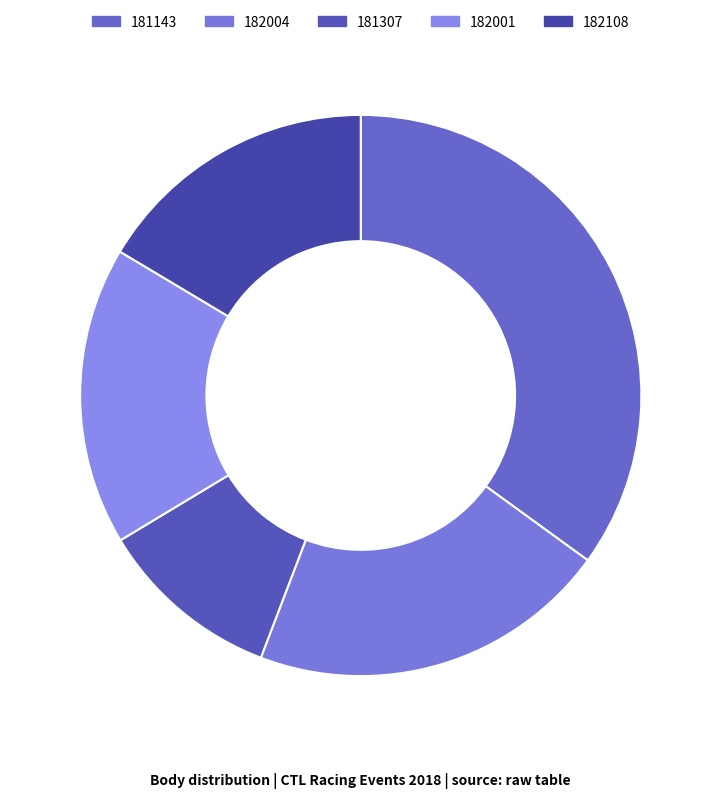

To the nearest percent, what portion does 182001 represent?

17%